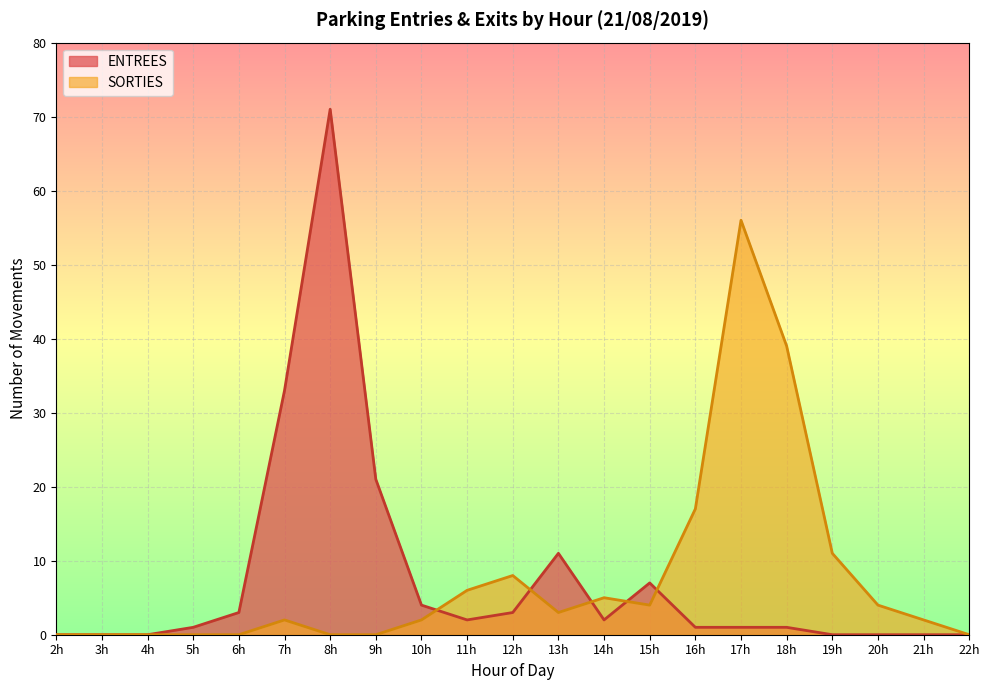

List the series in order of their peak value, highest first.

ENTREES, SORTIES